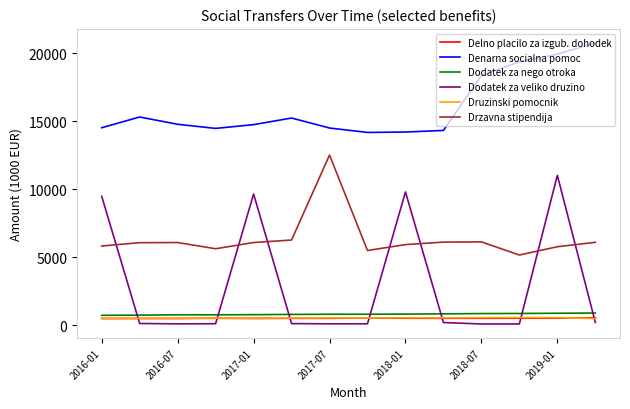

Which series has the largest total across all categories?

Denarna socialna pomoc